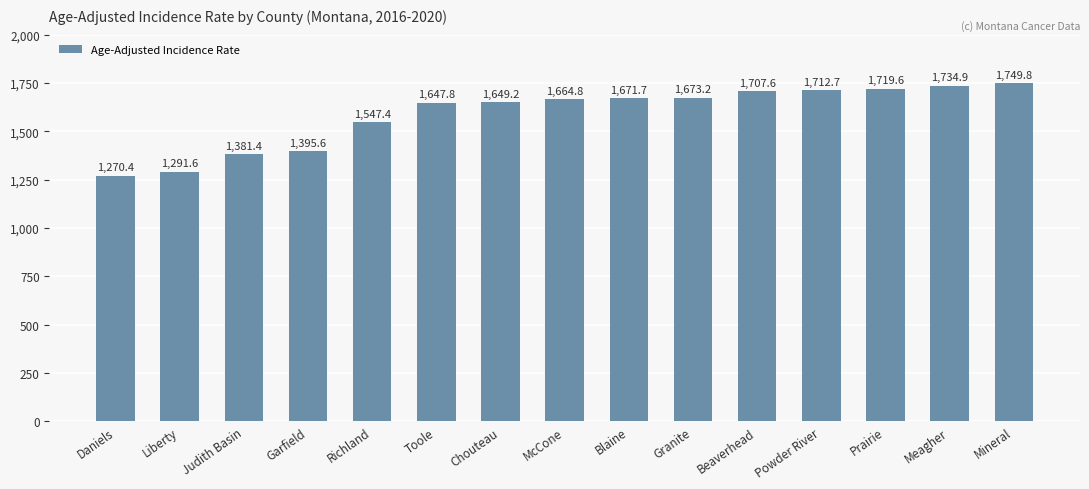

Where is the data nearest to the value 1510?

Richland